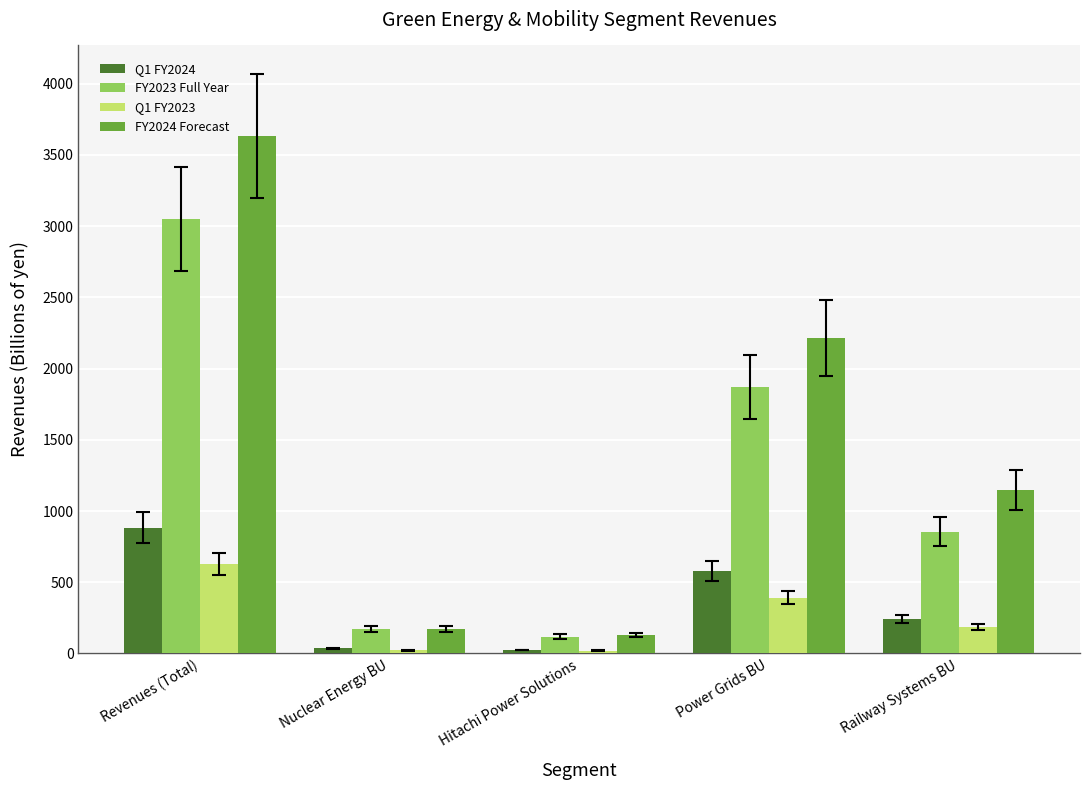

Does the chart contain any negative values?

No